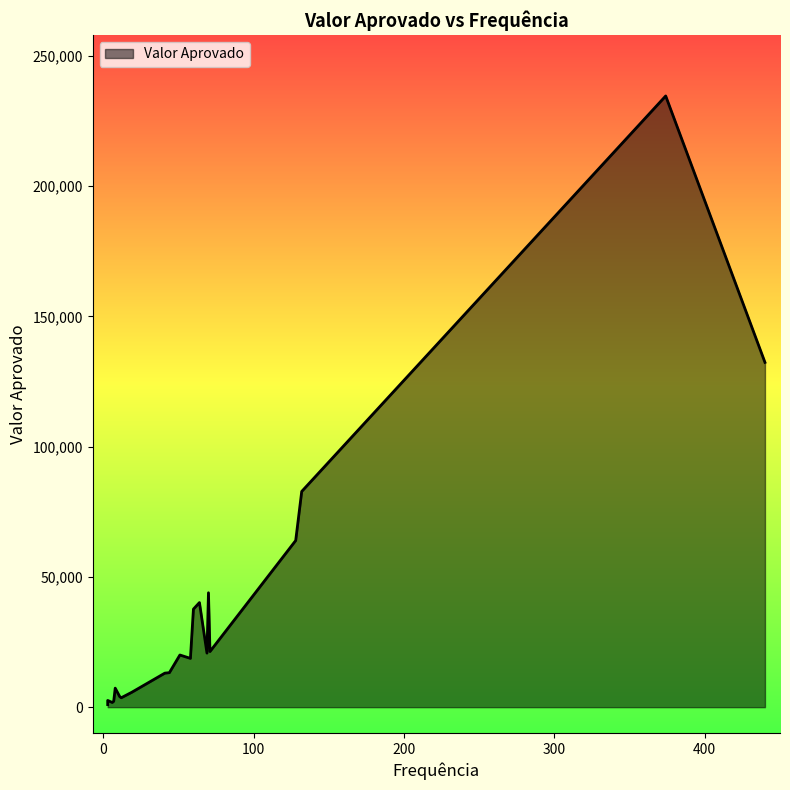

How many lines are shown in the chart?

1